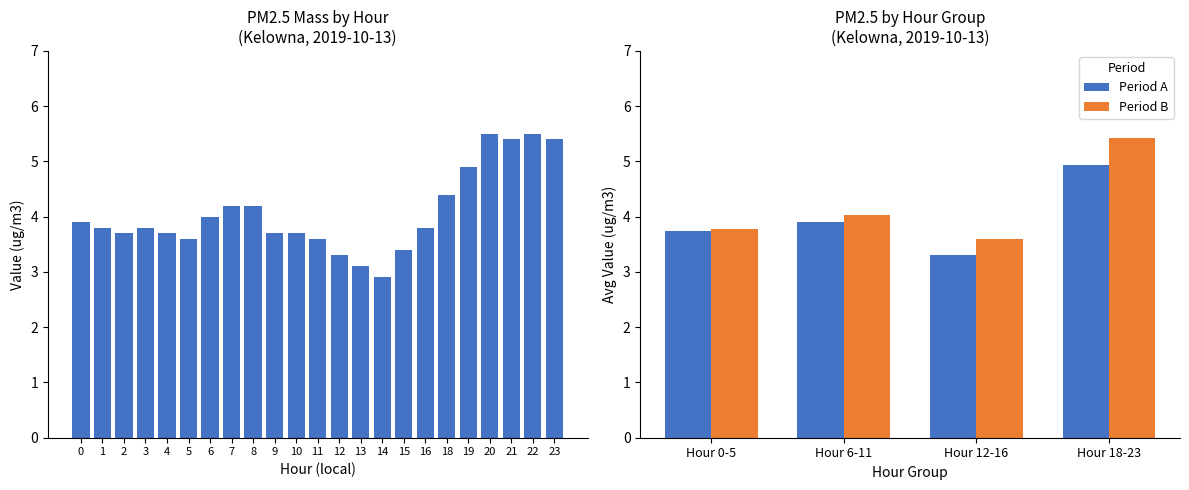

Which category has the highest value in the Period B series?

Hour 18-23